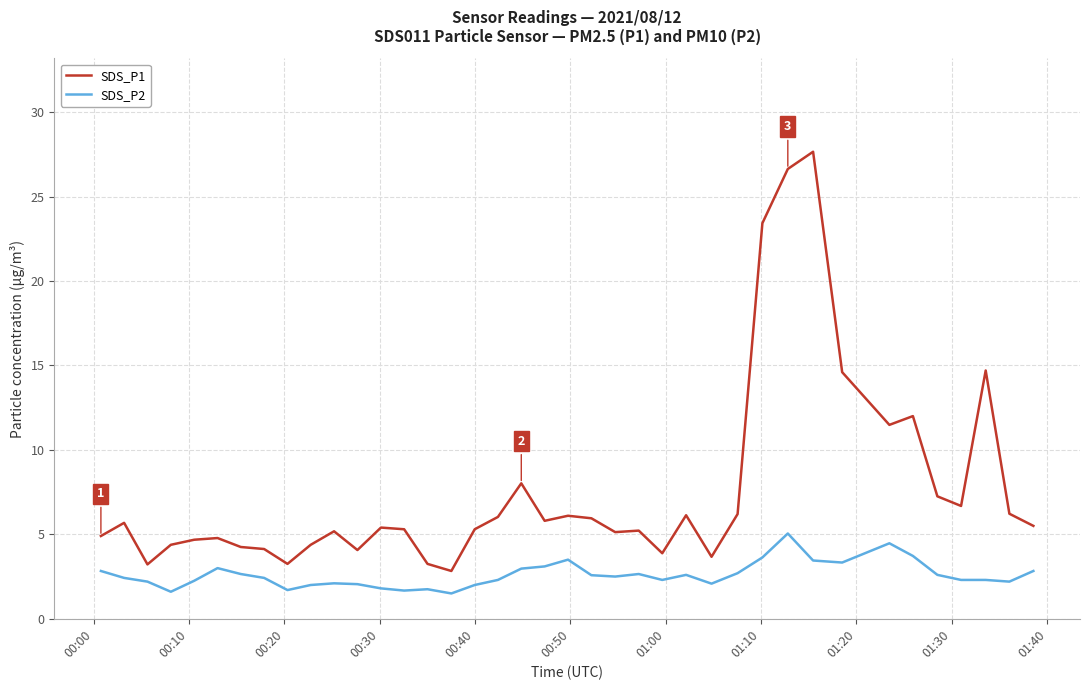

Which series has the largest range (max minus min)?

SDS_P1